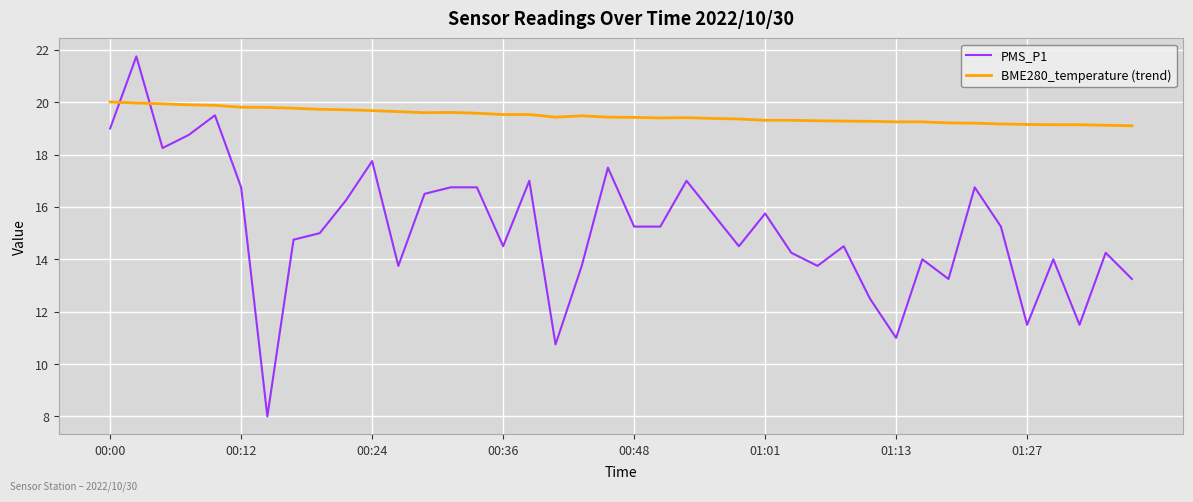

What is the minimum value for PMS_P1?

8.0